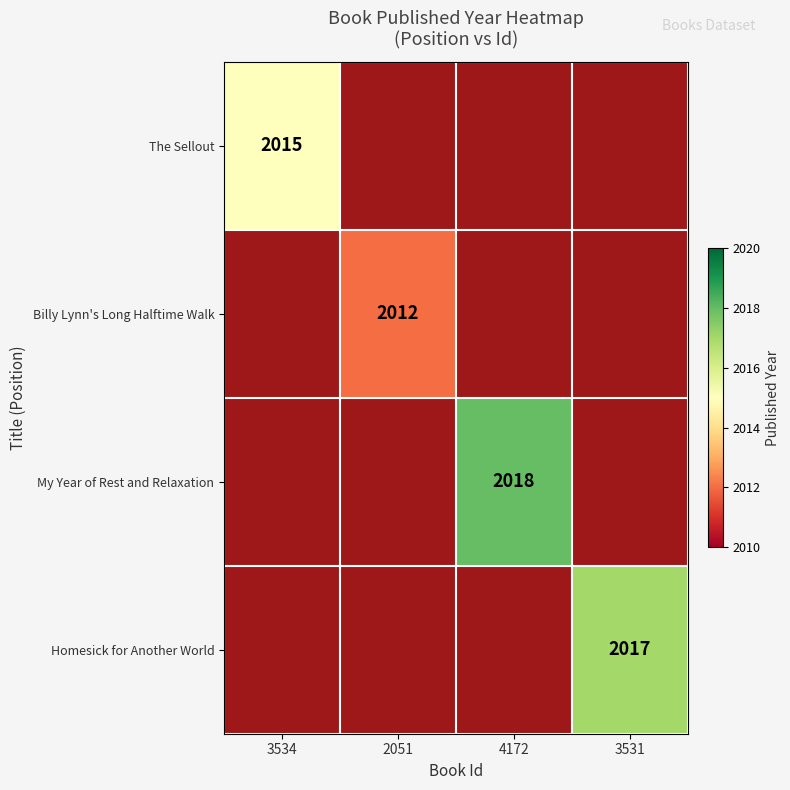

Which series has the largest range (max minus min)?

Billy Lynn's Long Halftime Walk